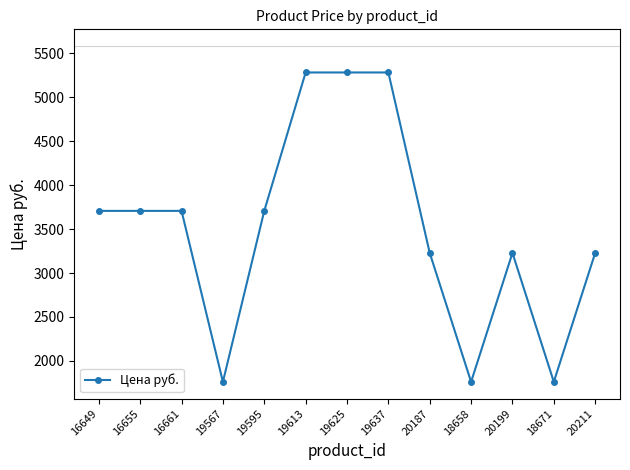

What position from the right is 16649?

13